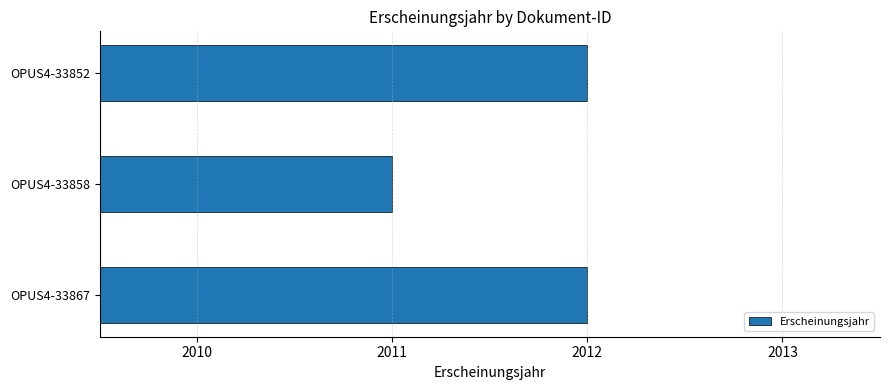

True or false: the data shows 2773 at OPUS4-33858.

False